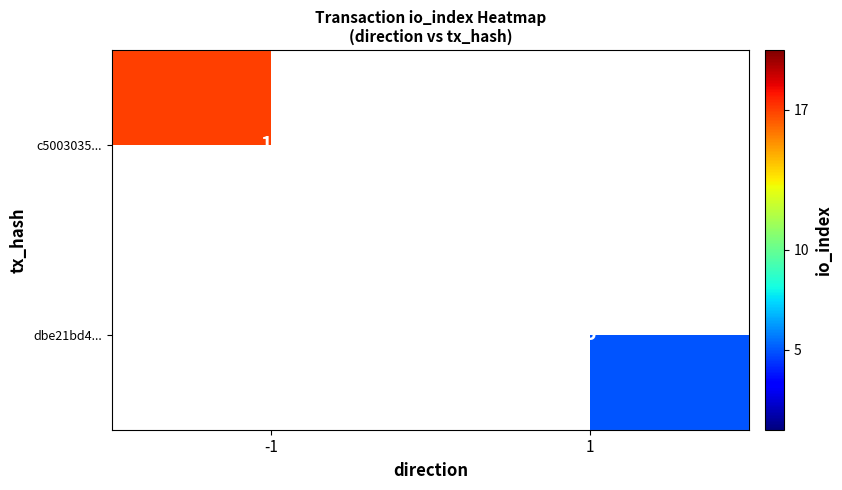

The value of c5003035... at -1 is 25. True or false?

False